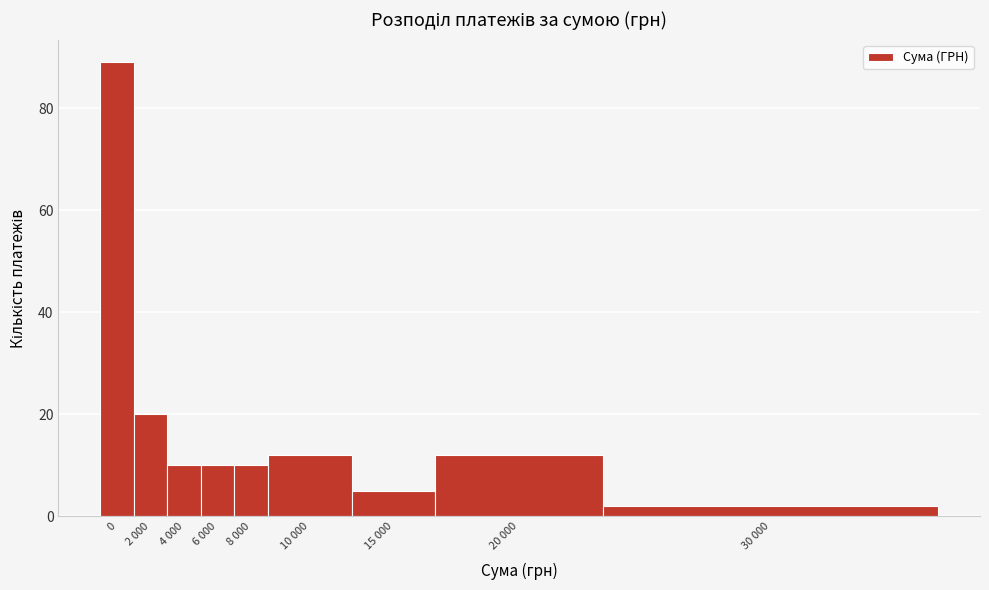

Reading left to right, extract all data points from this chart.

0=89	2 000=20	4 000=10	6 000=10	8 000=10	10 000=12	15 000=5	20 000=12	30 000=2